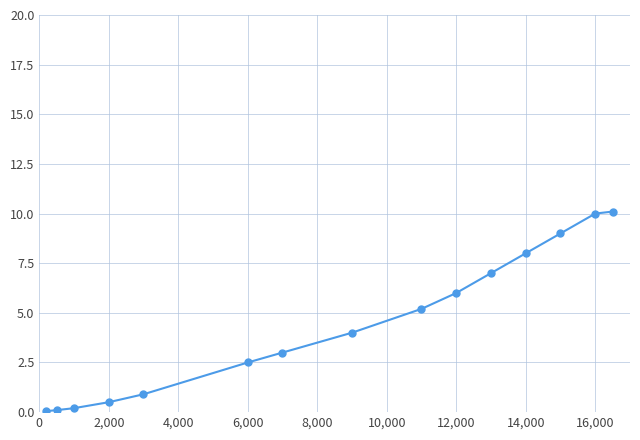

What is the minimum value shown in the chart?

0.1